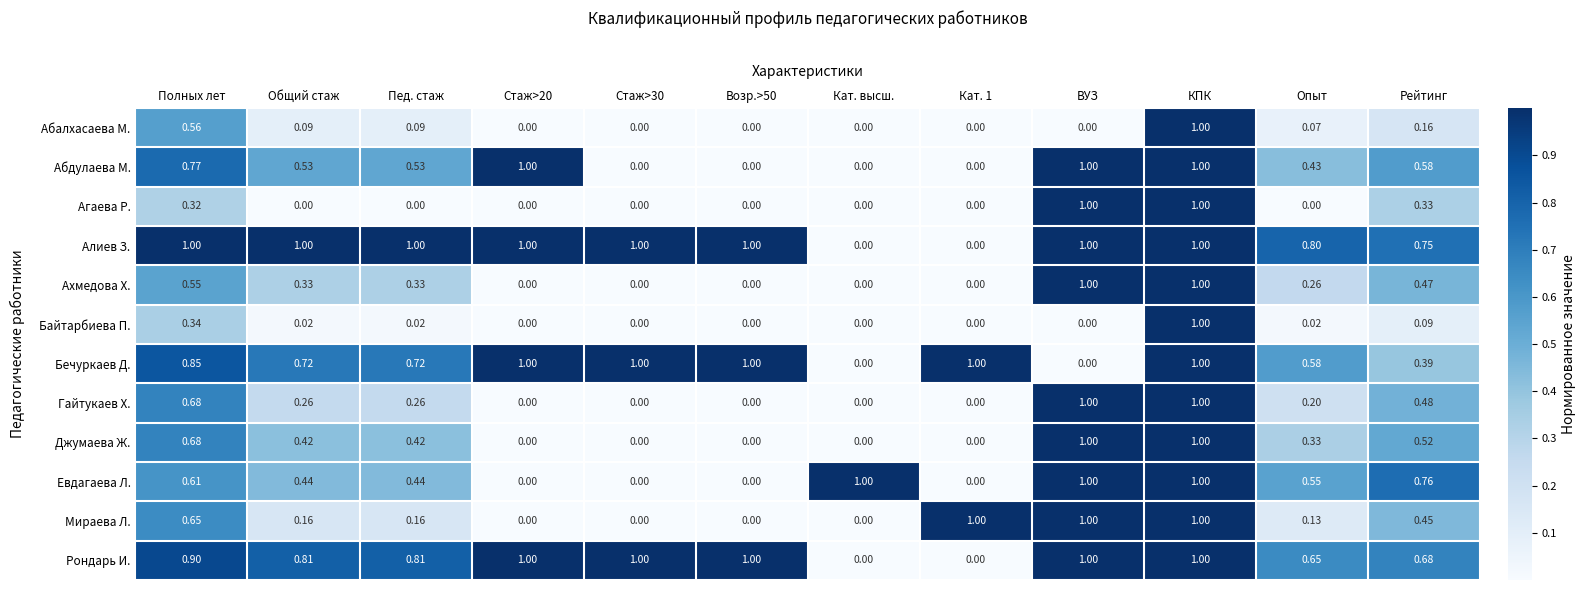

Count the number of categories in the chart.

12